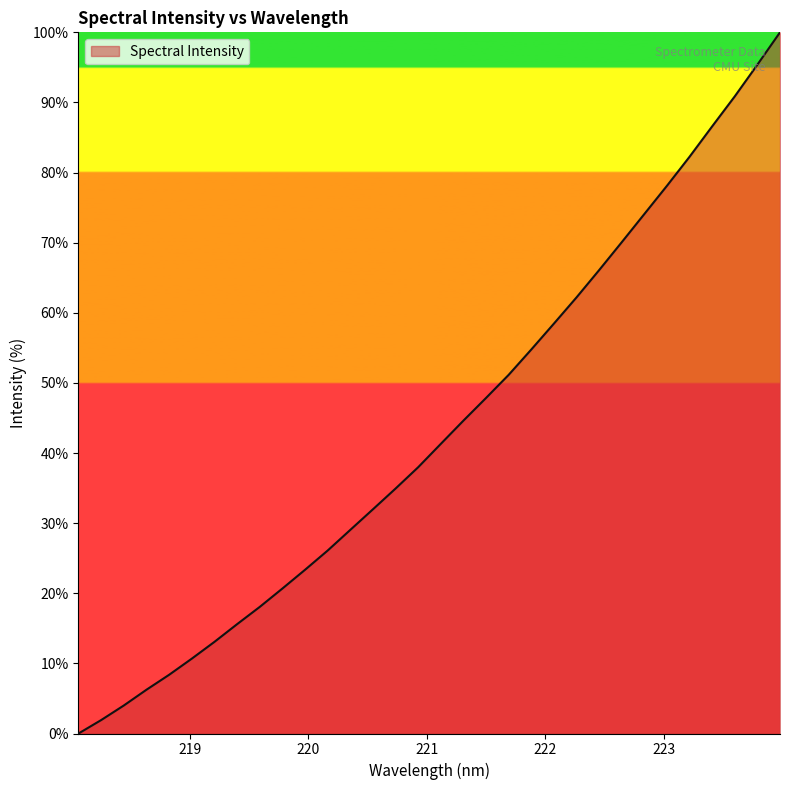

What is the difference between the maximum and minimum values?

100.0